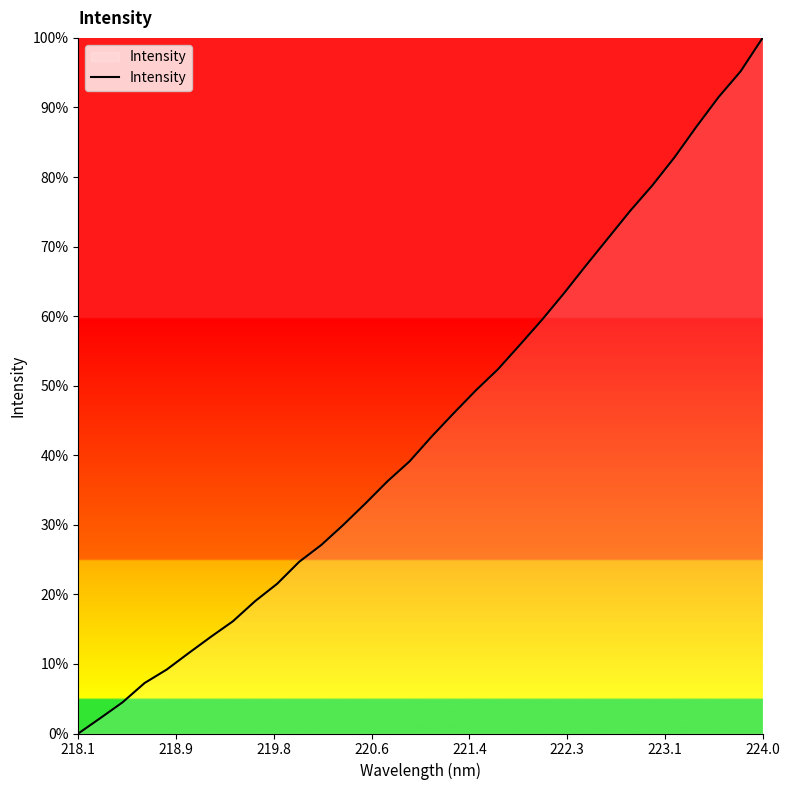

What is the greatest value displayed?

100.0